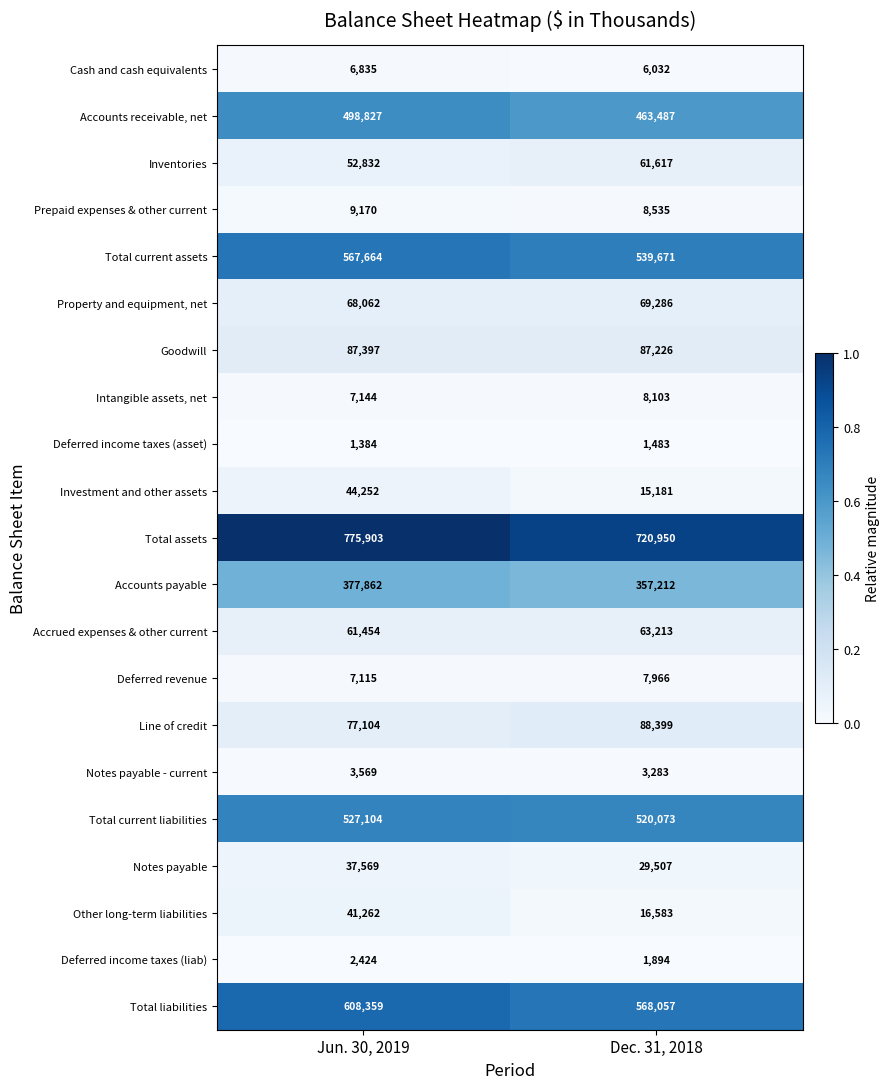

List the labels in order of Intangible assets, net value, largest first.

Dec. 31, 2018, Jun. 30, 2019